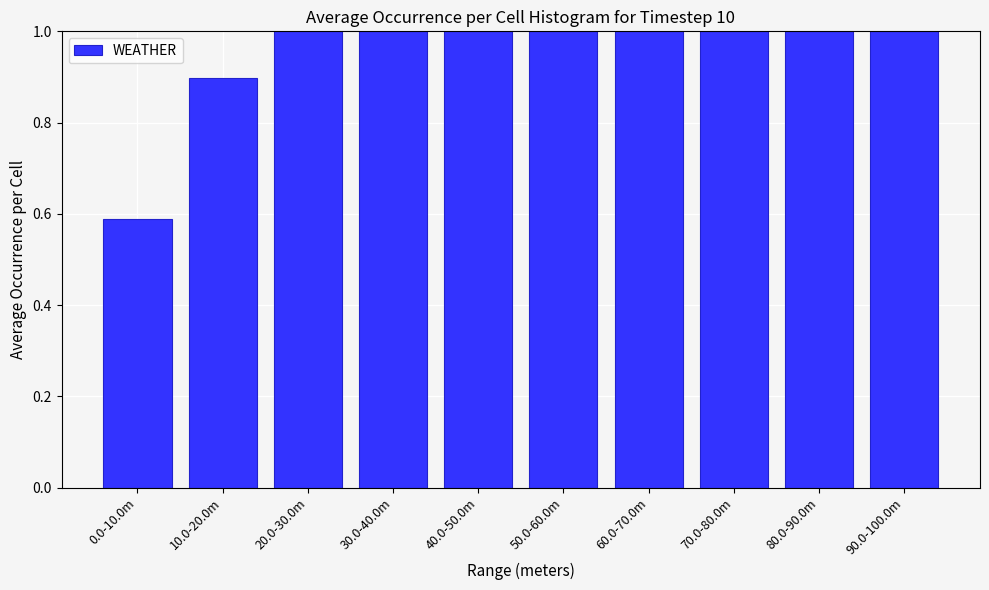

Is it true that the value at 60.0-70.0m is 1.6?

False